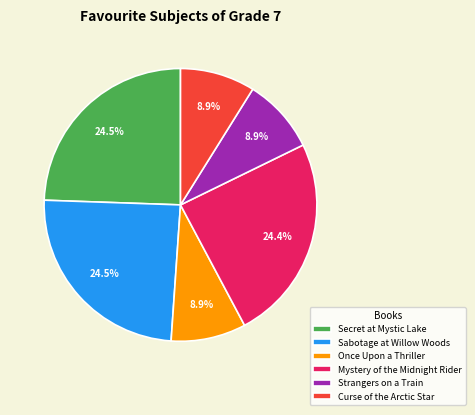

To the nearest percent, what is the combined percentage of Curse of the Arctic Star and Secret at Mystic Lake?

33%